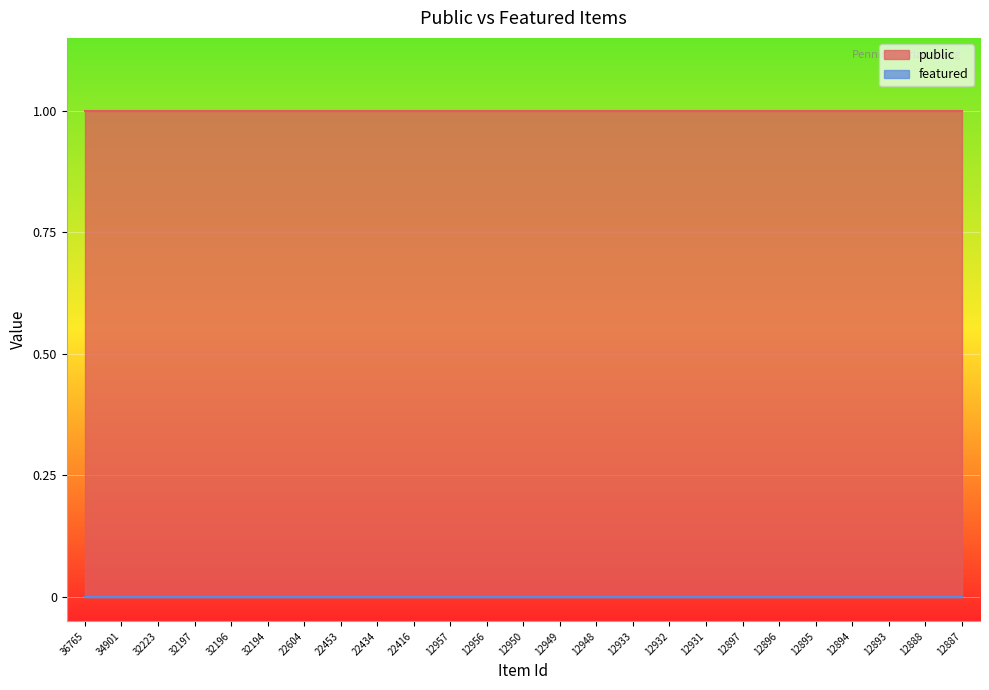

Rank the series by their maximum value, from highest to lowest.

public, featured